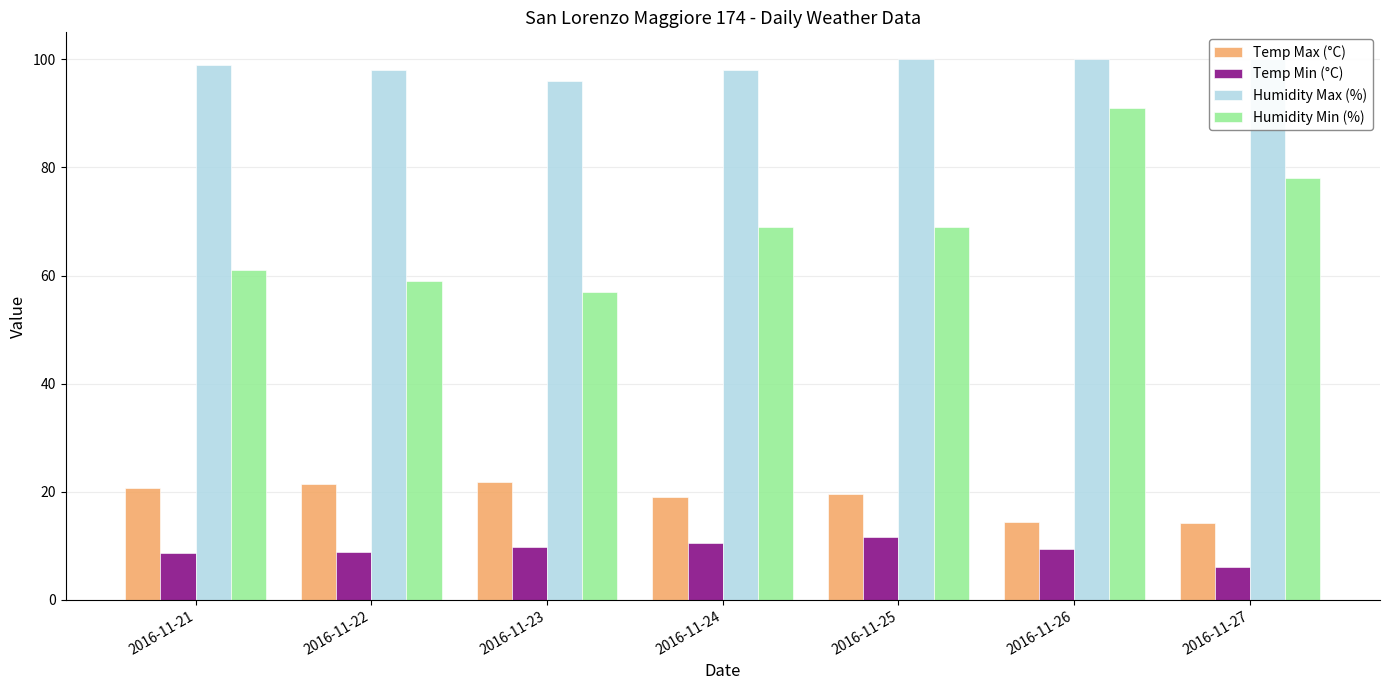

Reading left to right, list all the values displayed in this chart.

Temp Max (°C): 20.7	21.4	21.8	19.0	19.5	14.4	14.2
Temp Min (°C): 8.6	8.8	9.7	10.5	11.7	9.4	6.1
Humidity Max (%): 99.0	98.0	96.0	98.0	100.0	100.0	100.0
Humidity Min (%): 61.0	59.0	57.0	69.0	69.0	91.0	78.0